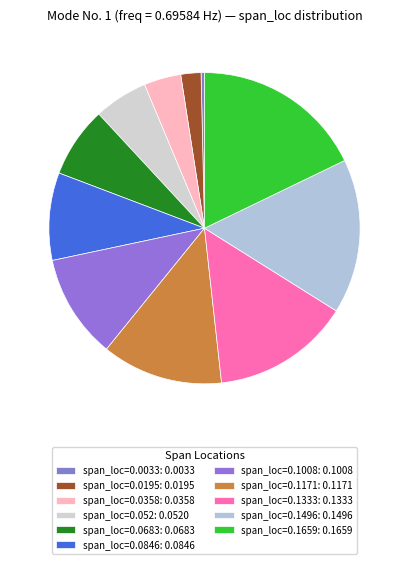

Which slice is the largest?

span_loc=0.1659: 0.1659